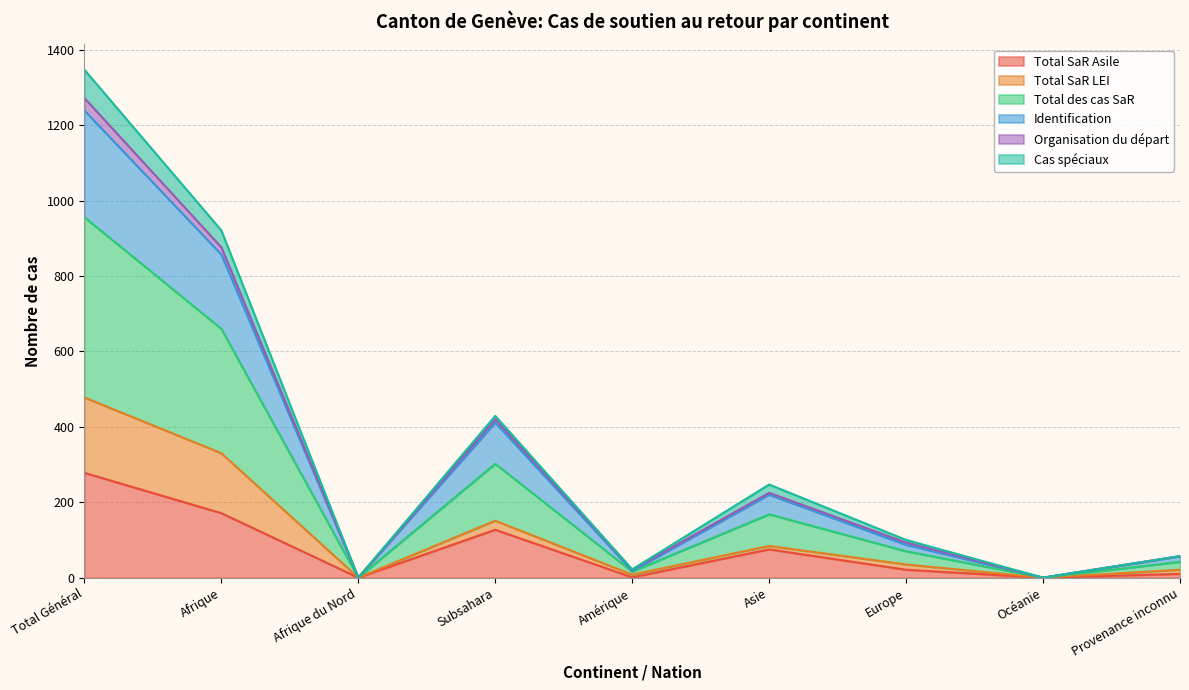

At which label does Total SaR Asile reach its peak?

Total Général